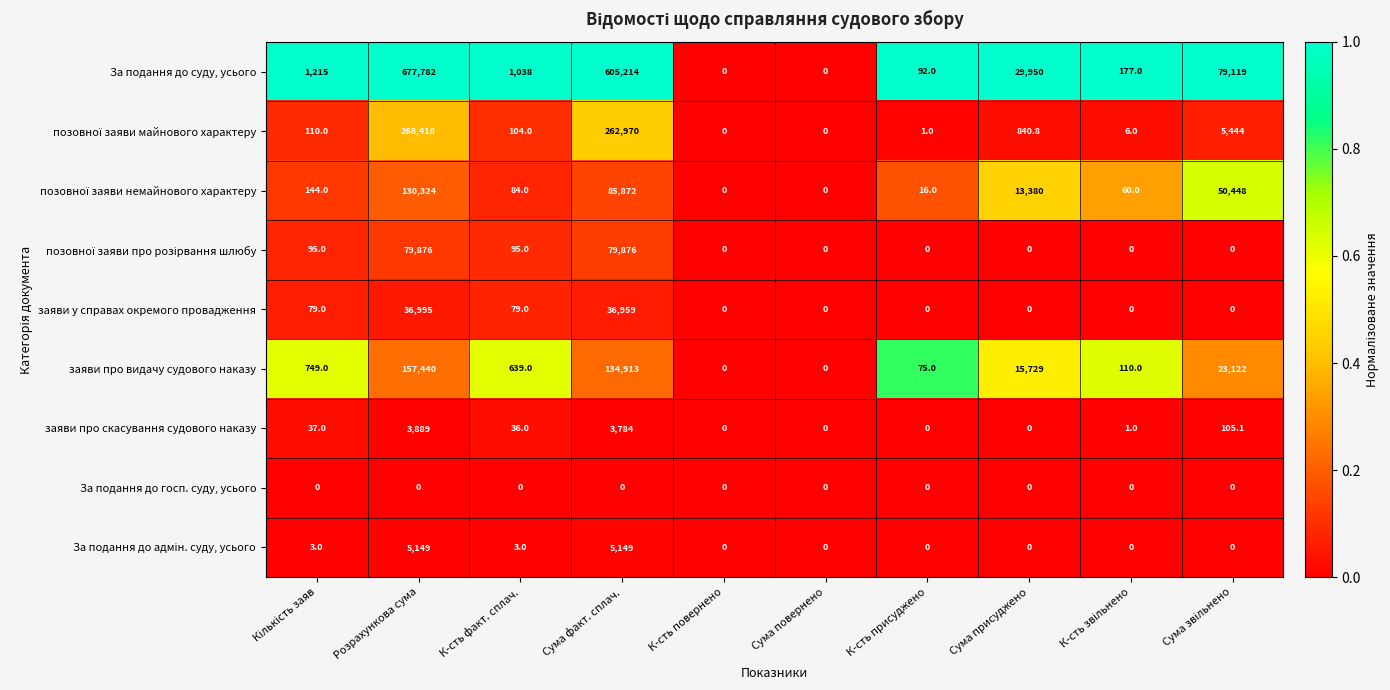

The value of За подання до суду, усього at Сума факт. сплач. is 880135.8. True or false?

False